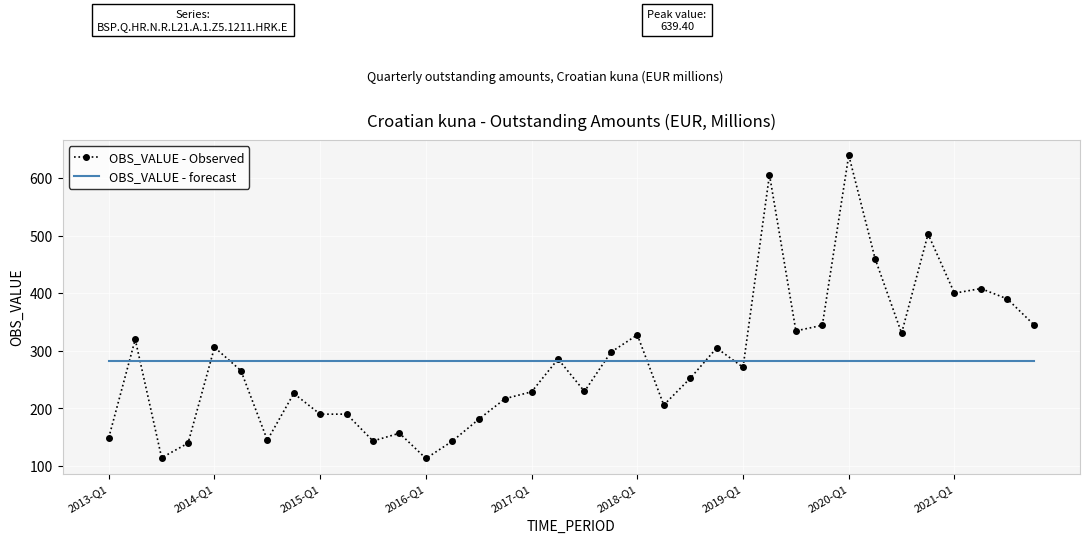

What is the minimum value for OBS_VALUE - forecast?

282.1